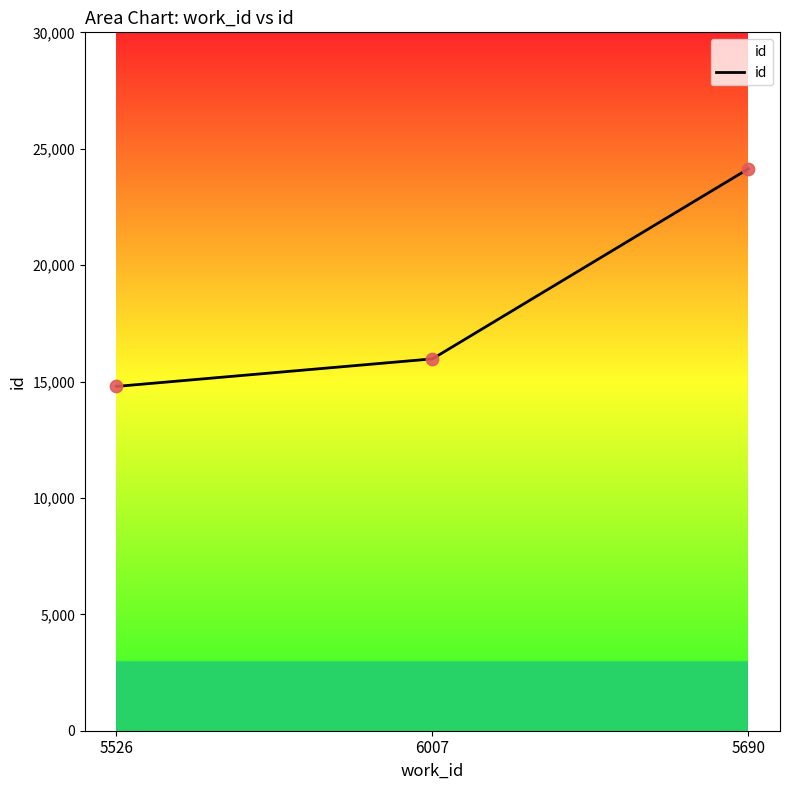

Approximately how many times larger is the value at 5690 compared to 6007?

1.5